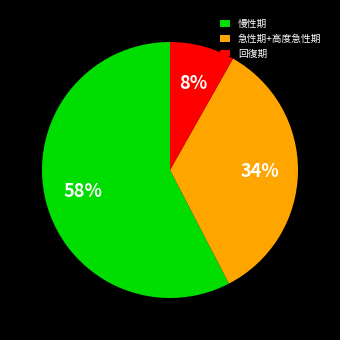

What is the largest slice in the pie chart?

慢性期